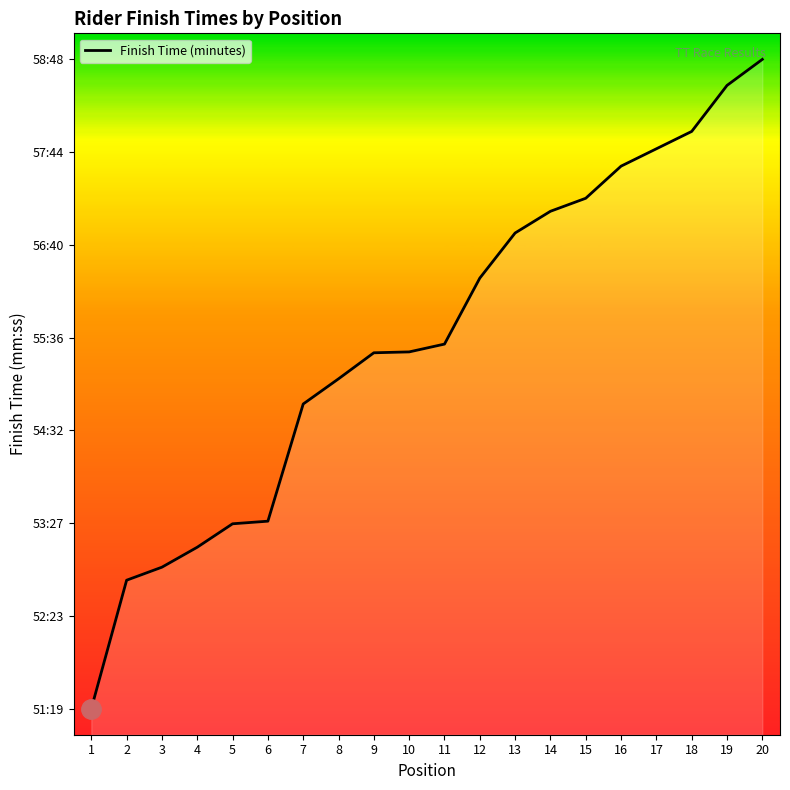

What is the maximum value shown in the chart?

58.8